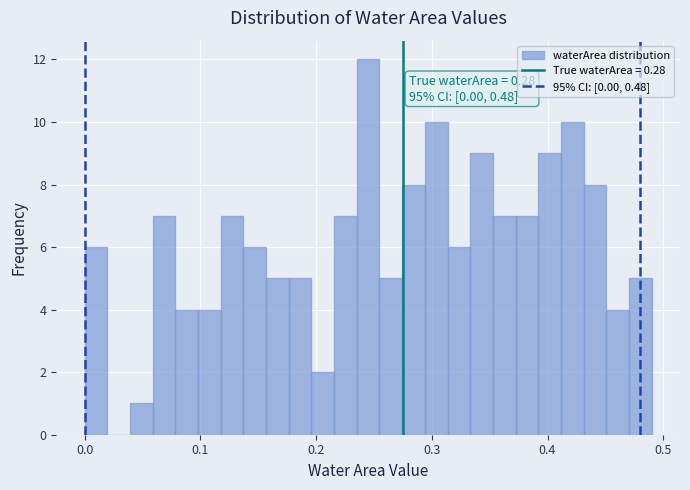

Around what value on the x-axis is the tallest bar? Give the approximate position of its centre, as read against the axis.

0.25